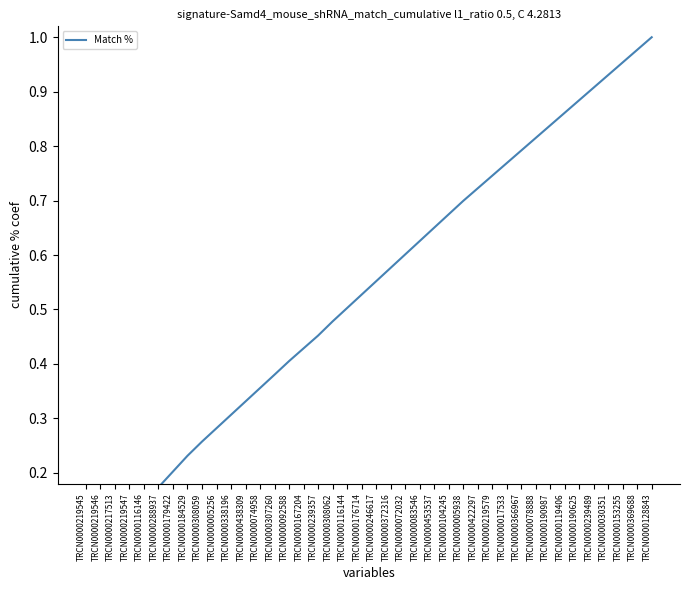

What is the difference between the maximum and minimum values?

1.0